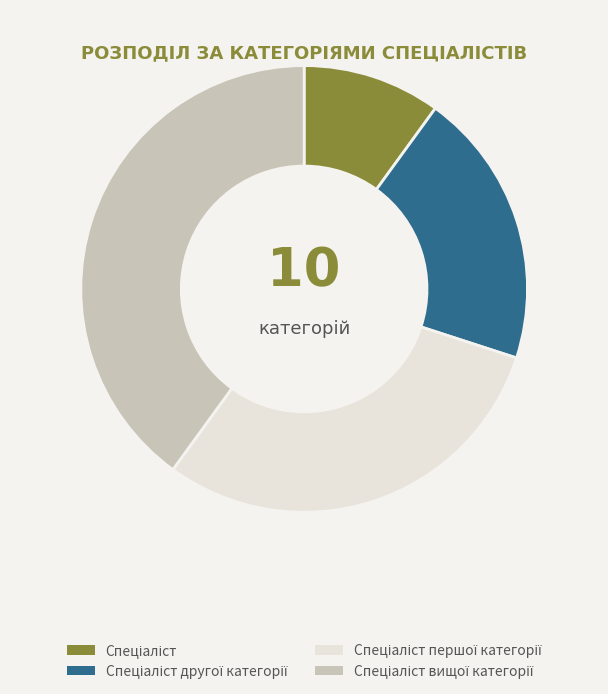

Is there any slice that represents more than half of the pie?

No